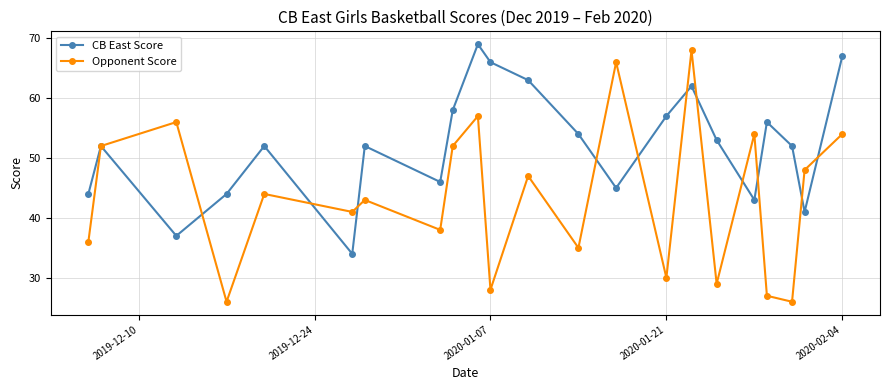

How many lines are shown in the chart?

2